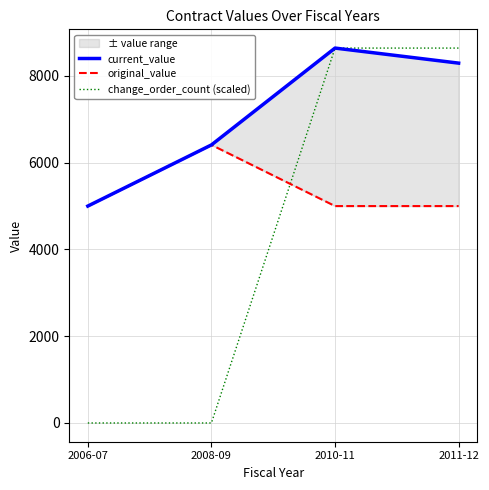

Is this an area chart (filled region under the line)?

No